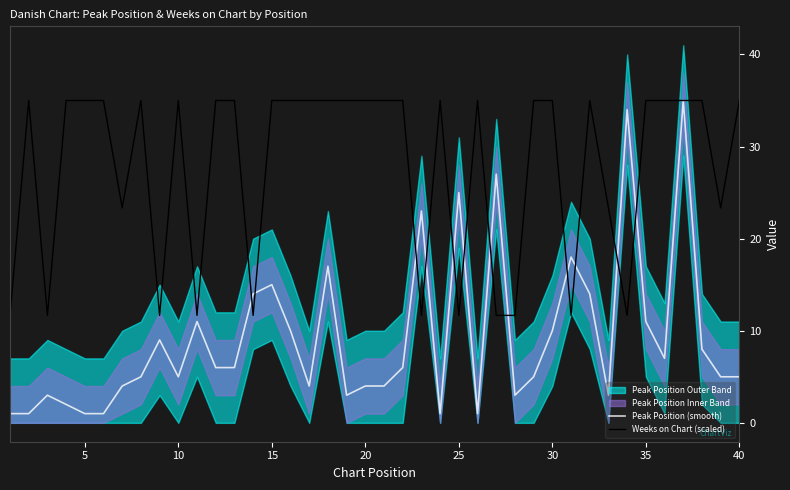

The value of Peak Position (smooth) at 15 is 0.7. True or false?

False